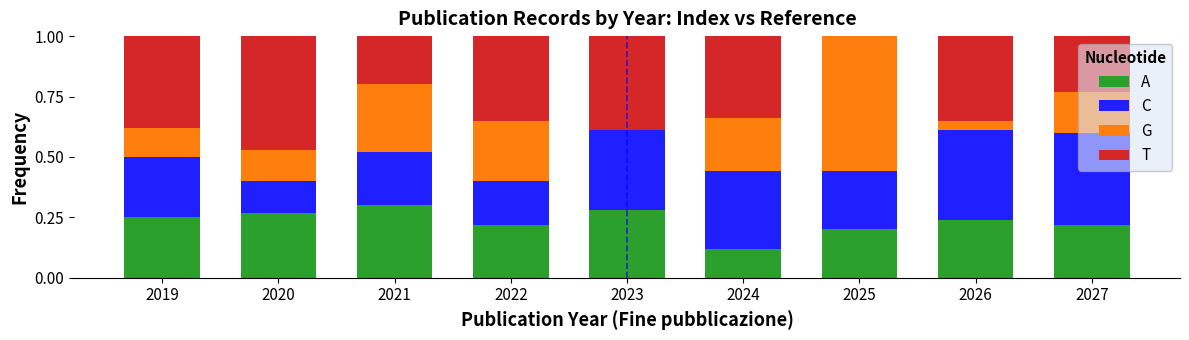

What is the total value across all series at 2023?

1.0